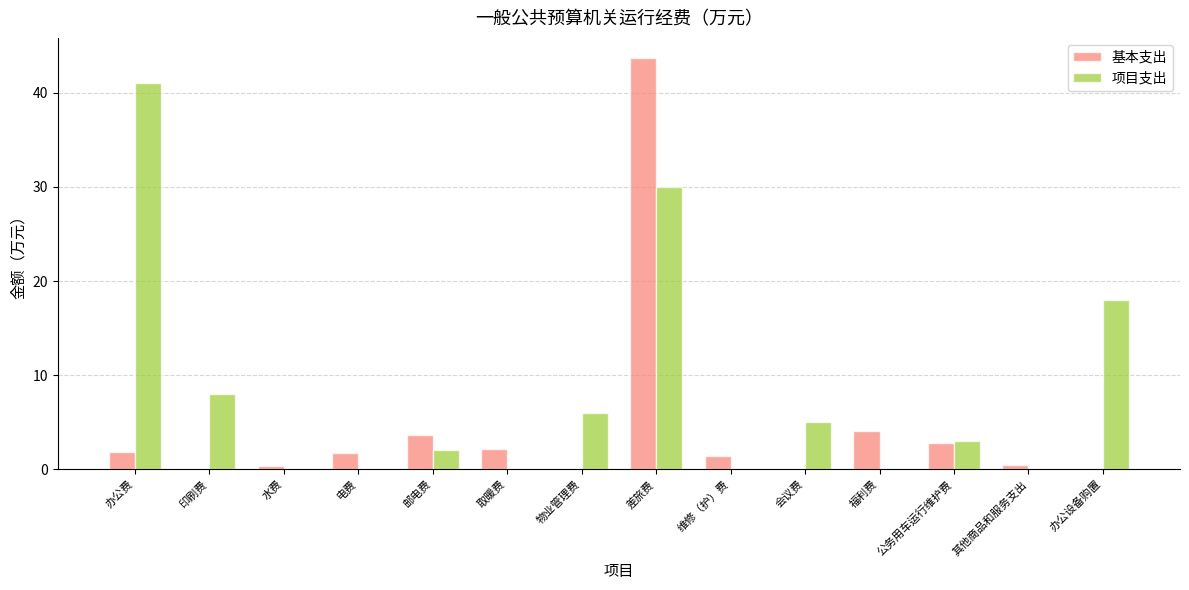

At which label is 项目支出 closest to 20?

办公设备购置